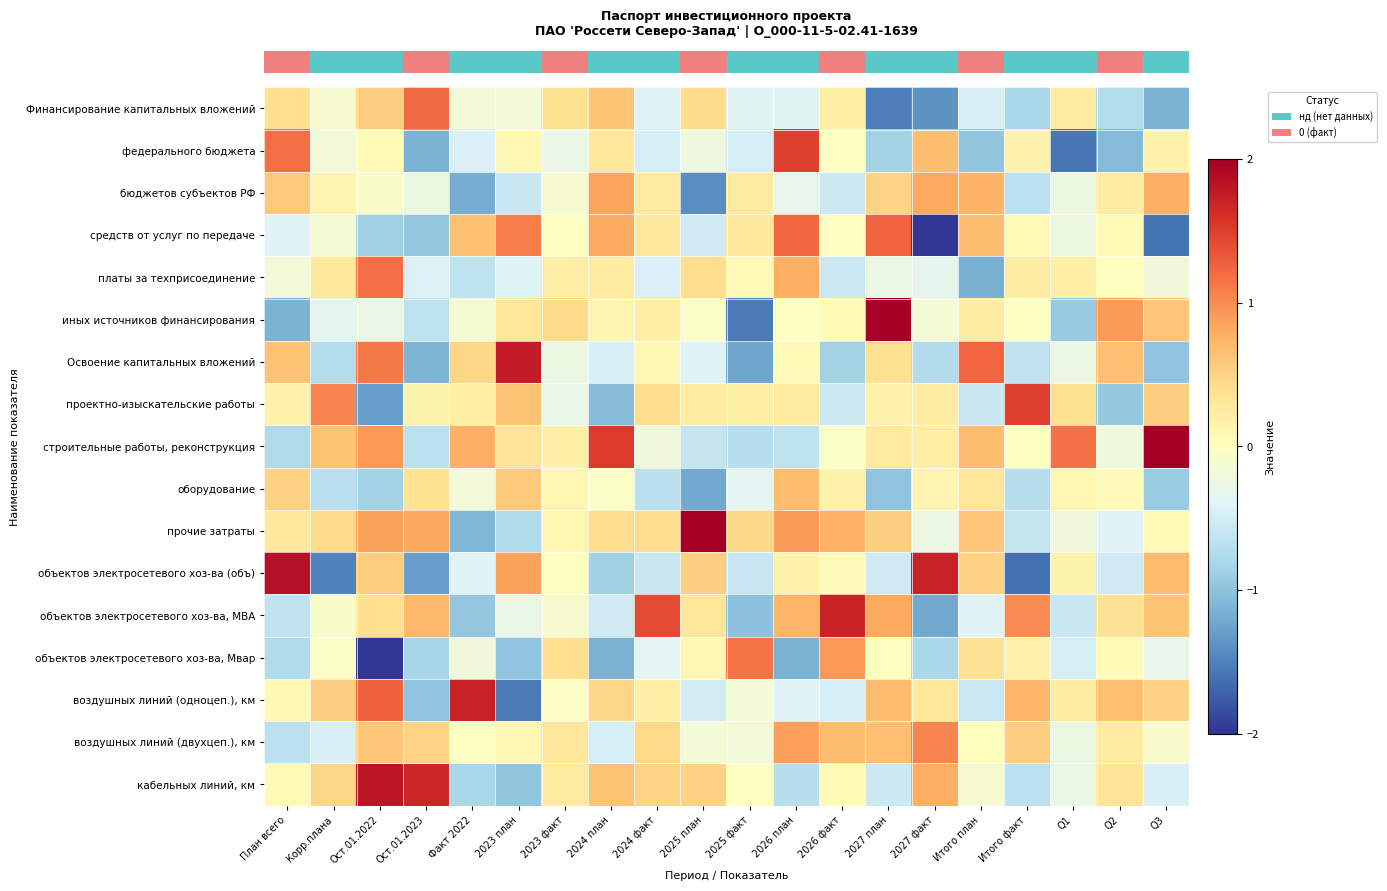

At which category is the sum across all series the highest?

2026 план